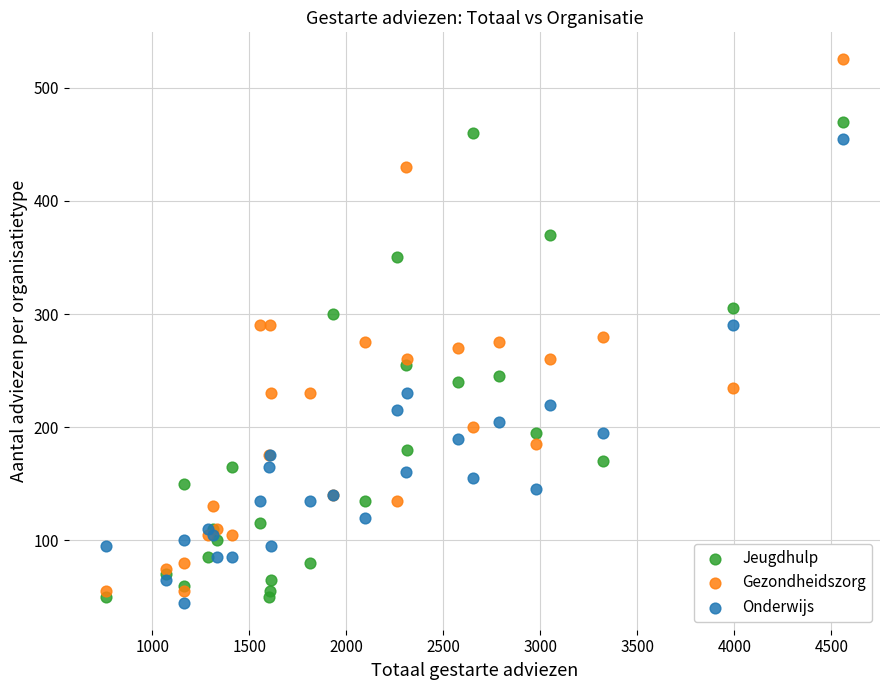

Which series reaches the maximum Y coordinate?

Gezondheidszorg